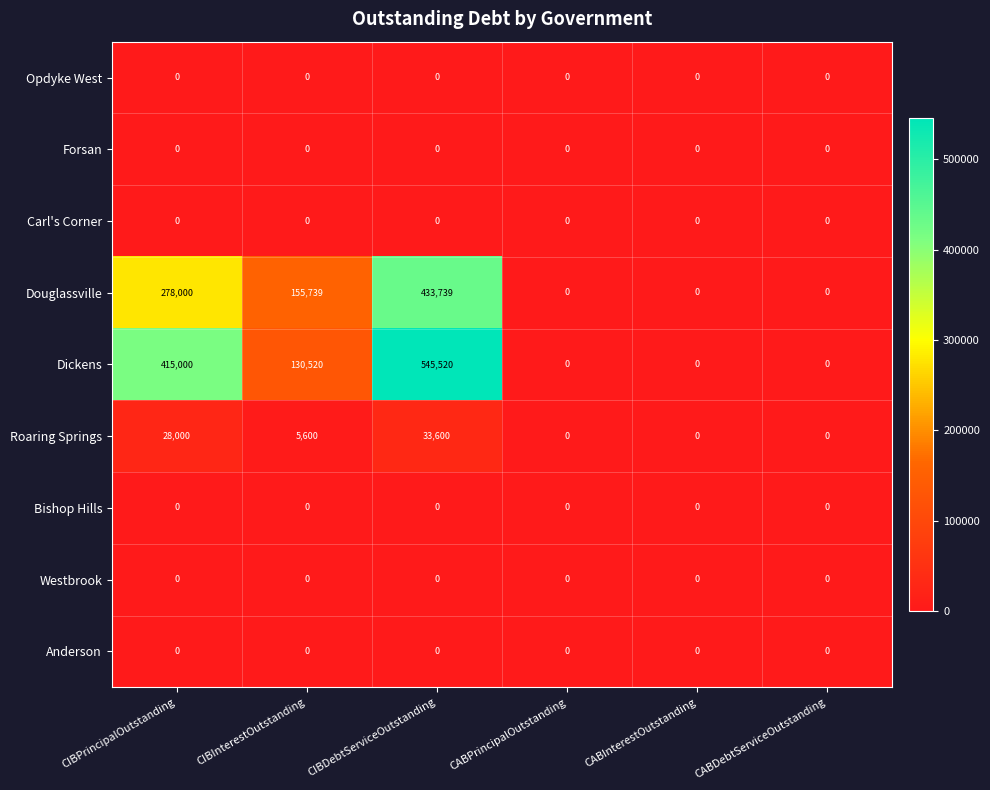

What is the spread (max minus min) of values at CIBDebtServiceOutstanding?

545520